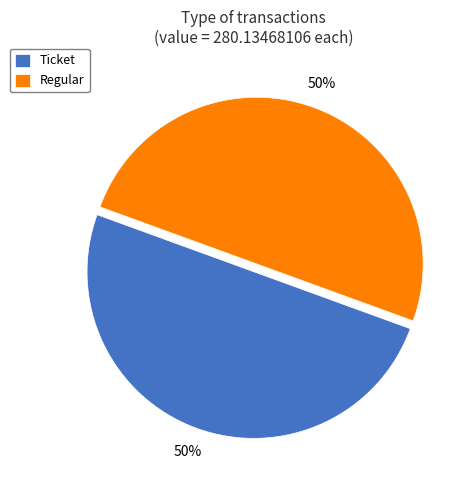

The Regular slice represents 50% of the pie. True or false?

True